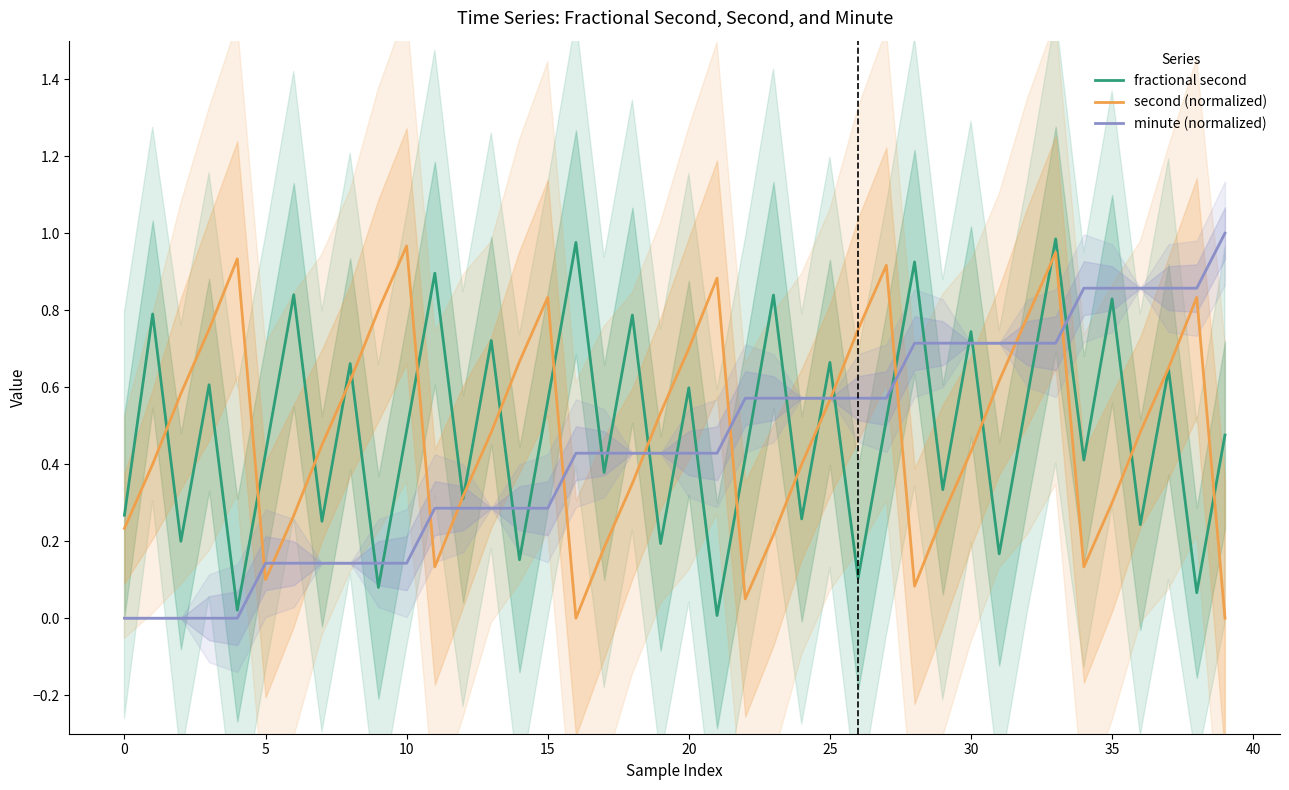

The value of second (normalized) at 13 is 0.8. True or false?

False